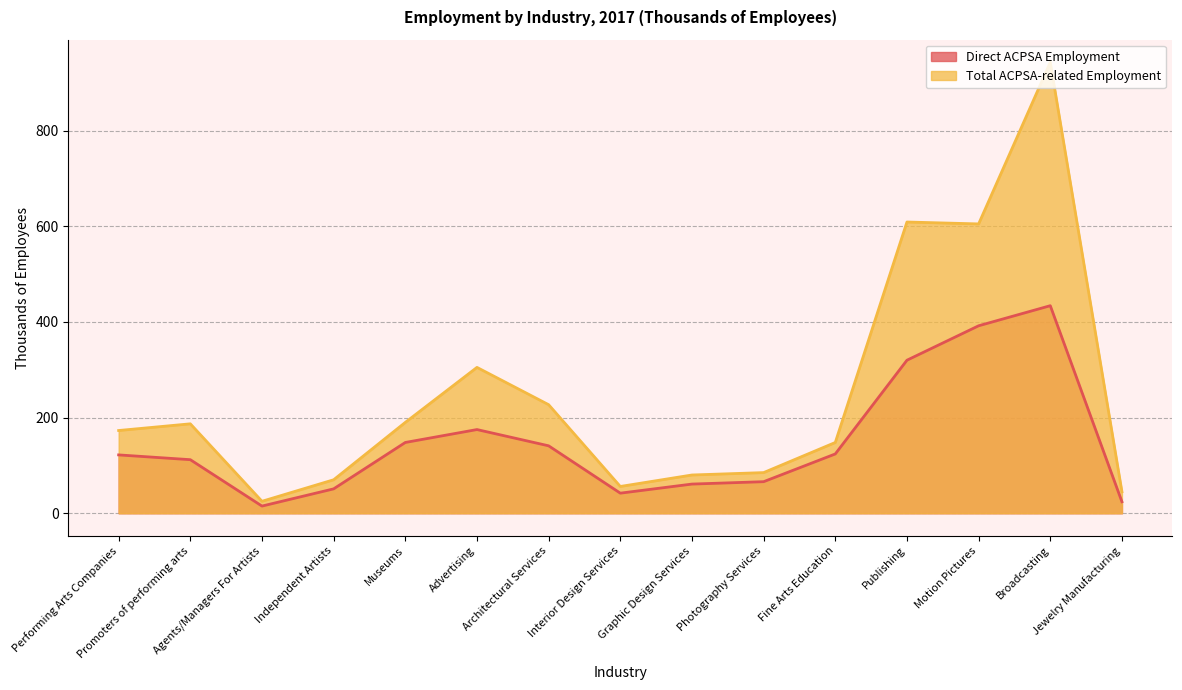

How many lines are shown in the chart?

2